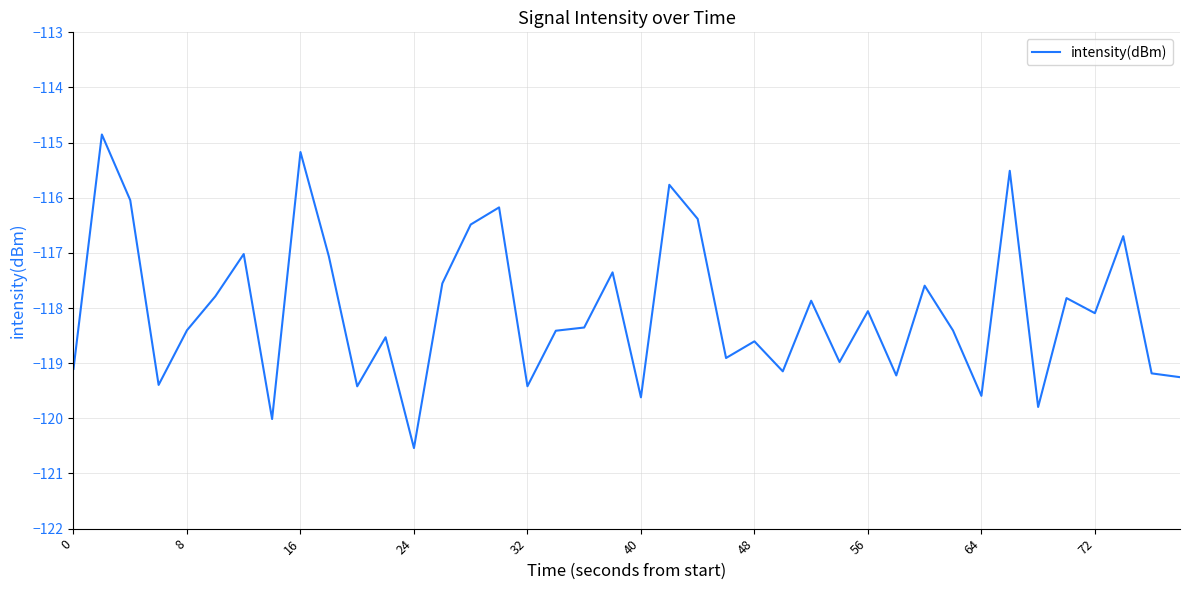

What is the minimum value shown in the chart?

-120.5